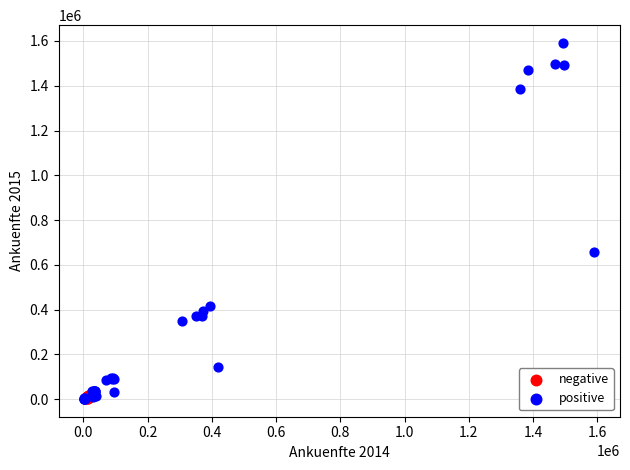

Which series has the largest Y range (max minus min)?

positive